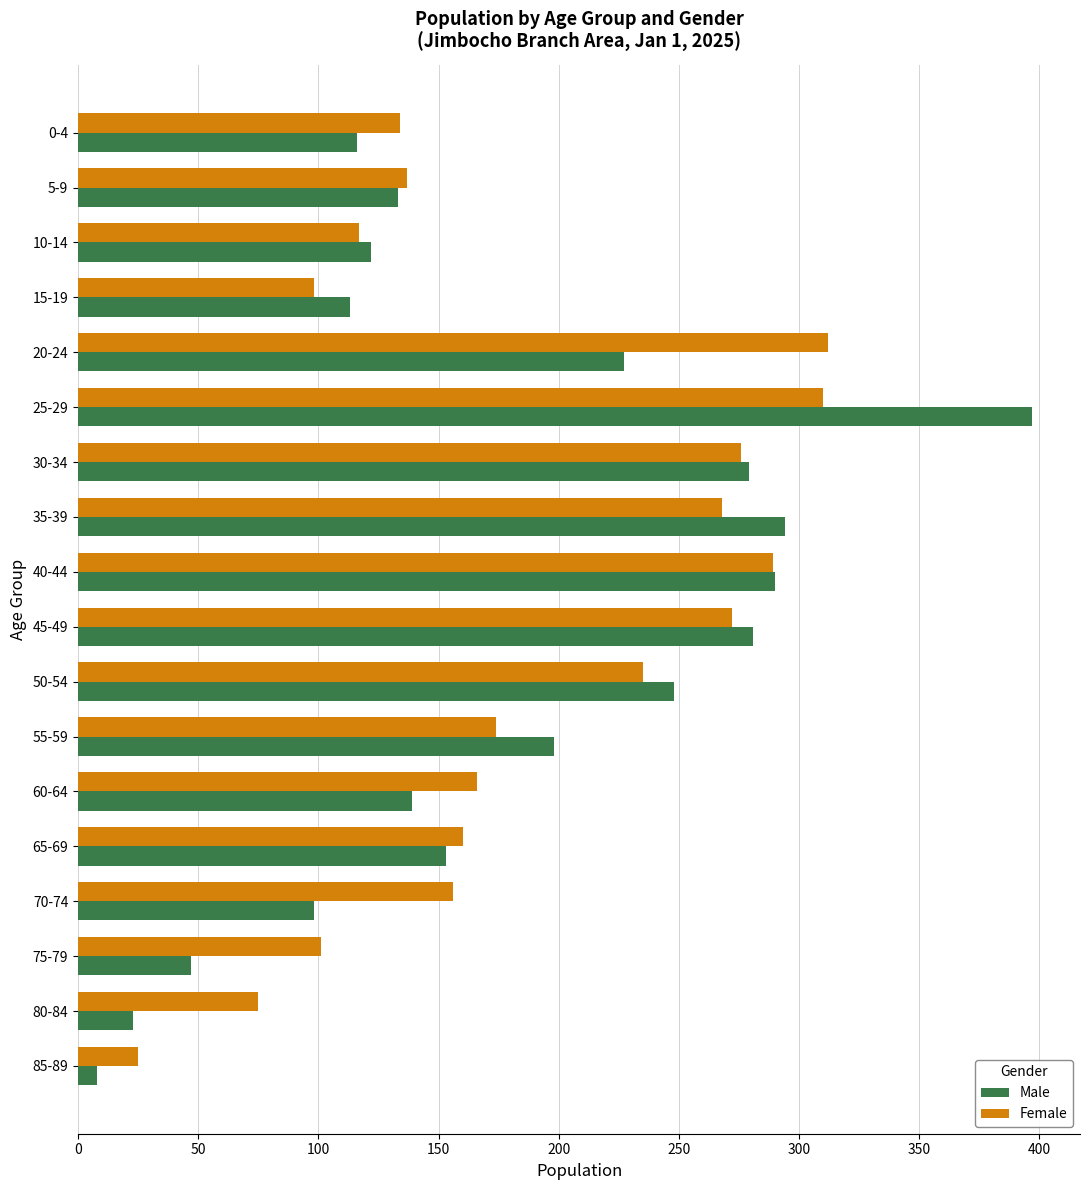

What are all the series names shown in the legend?

Male, Female